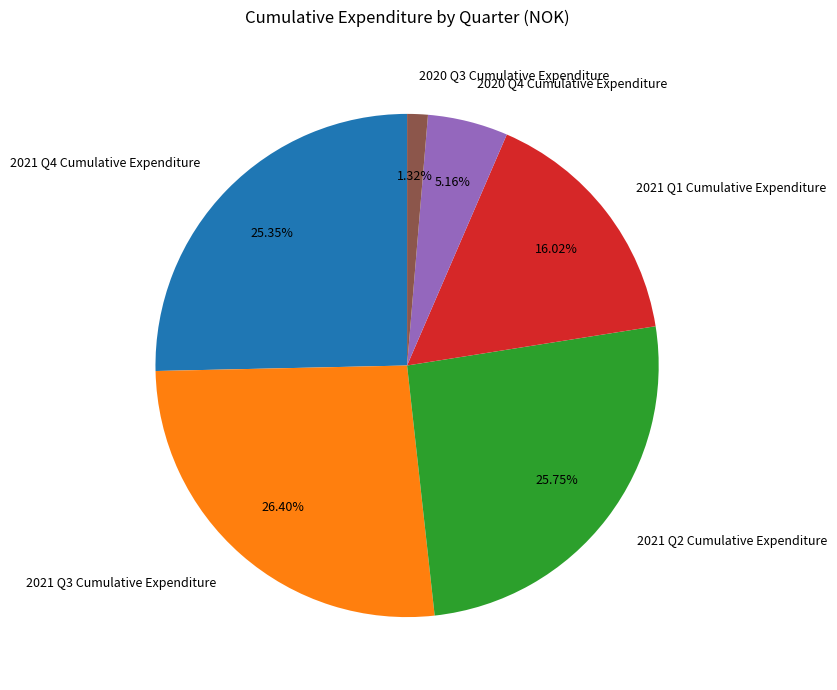

To the nearest percent, what is the difference between the largest and smallest slice percentages?

25%